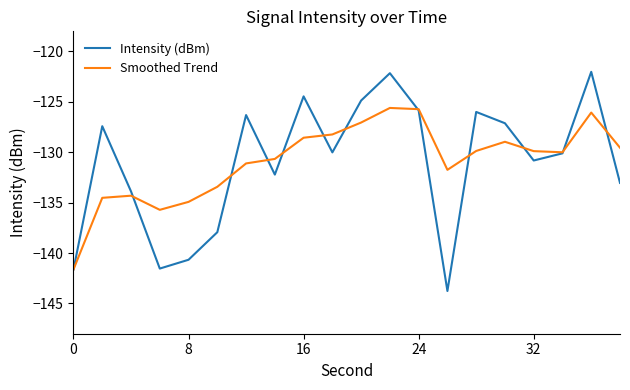

What is the greatest value displayed?

-122.0